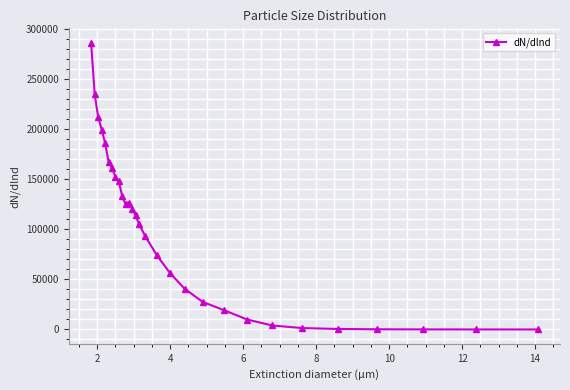

What is the value of the 2nd point from the left?

234906.8